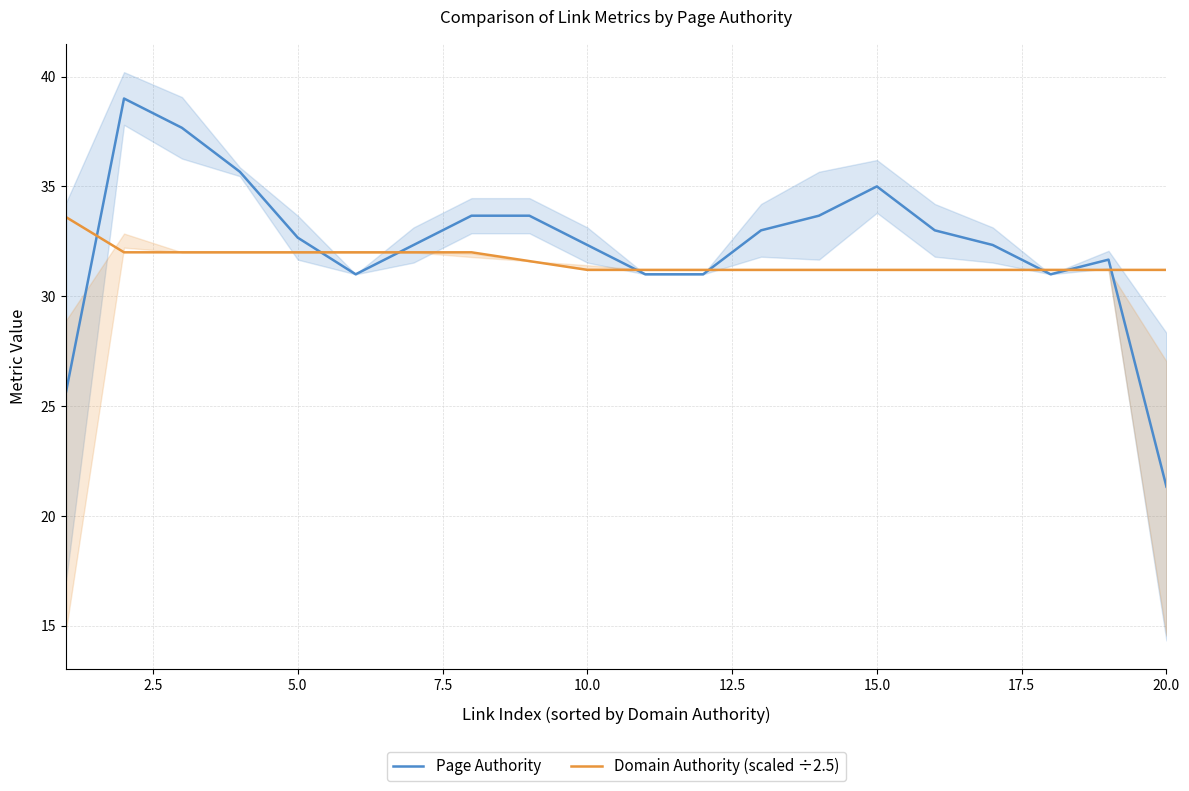

What is the lowest value of the Domain Authority (scaled ÷2.5) series?

31.2